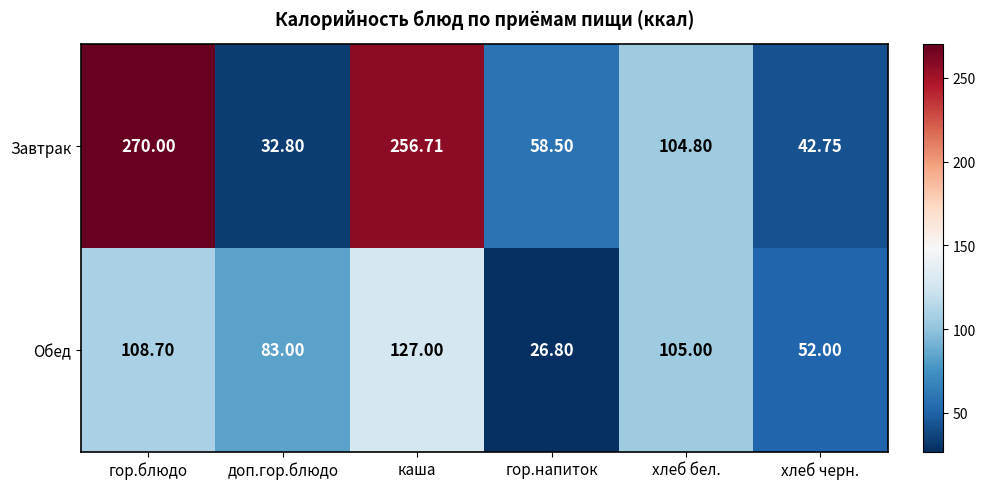

Which label corresponds to the smallest value in the chart?

гор.напиток